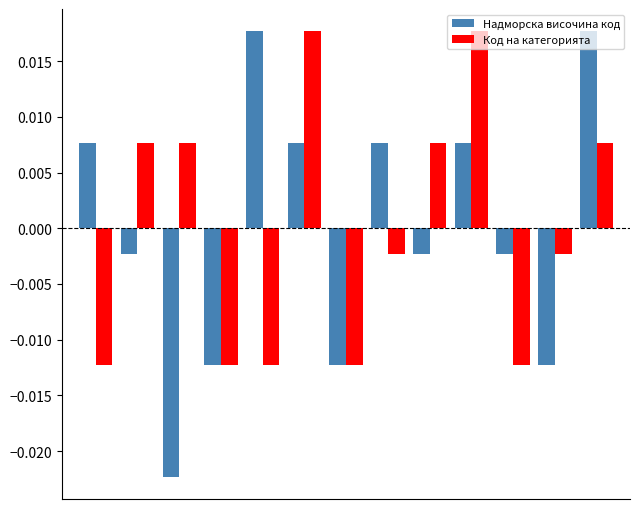

Which series has the largest range (max minus min)?

Надморска височина код